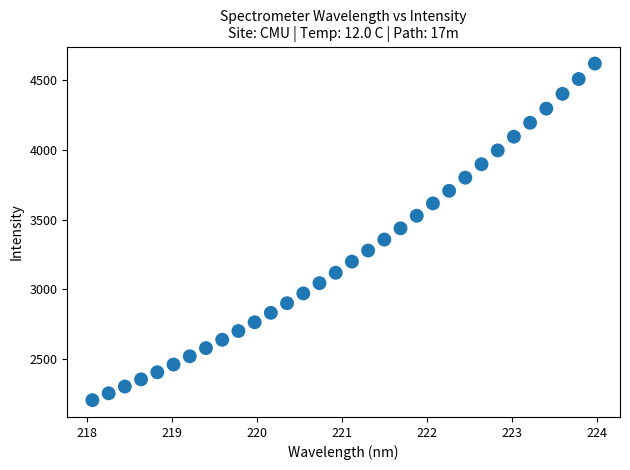

What is the range of Y values (max minus min)?

2410.3